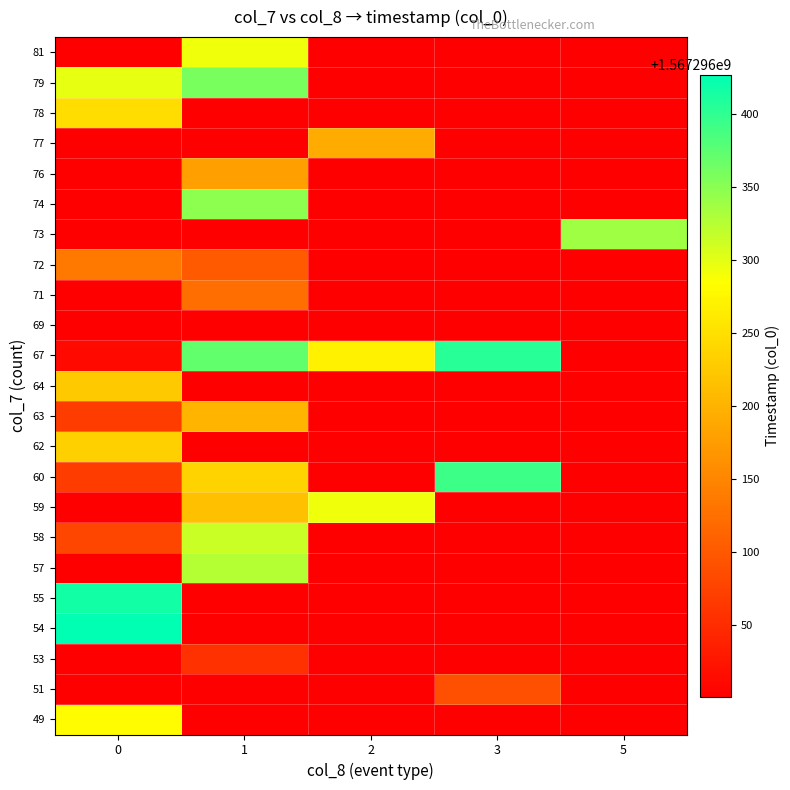

The value of z_vals at 0 is 2242696756.1. True or false?

False